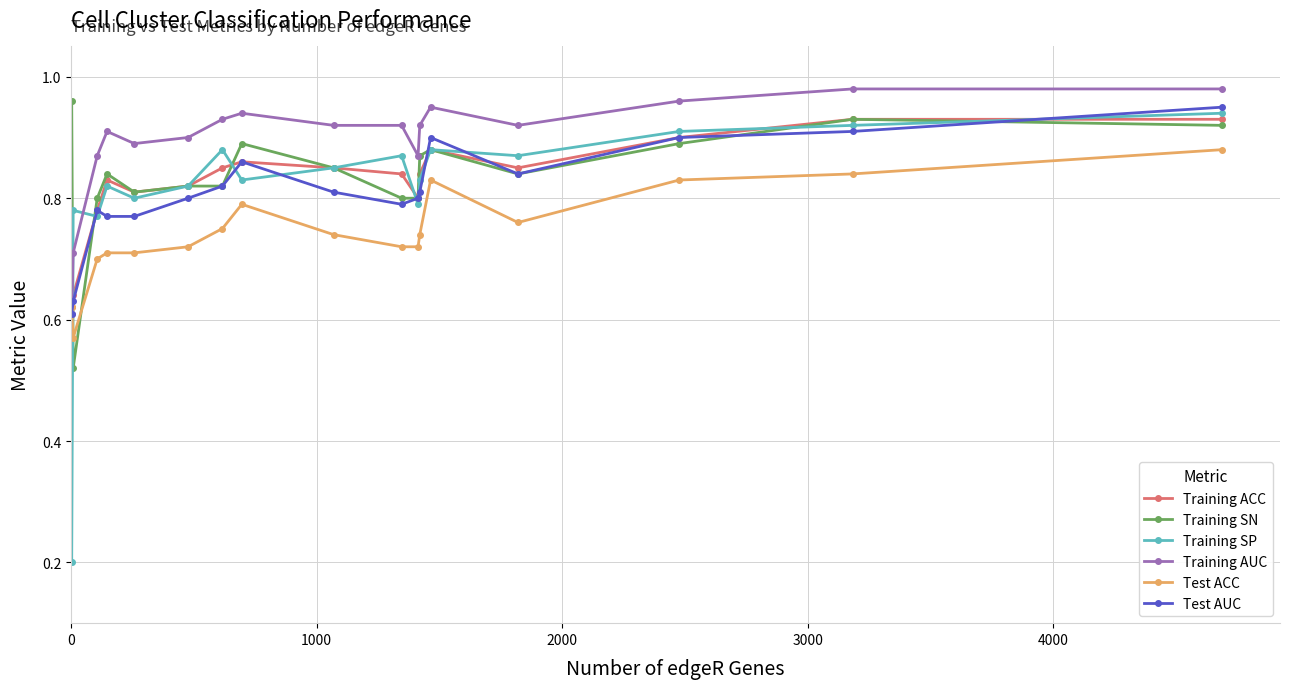

How many intersections are there between Test ACC and Test AUC?

1